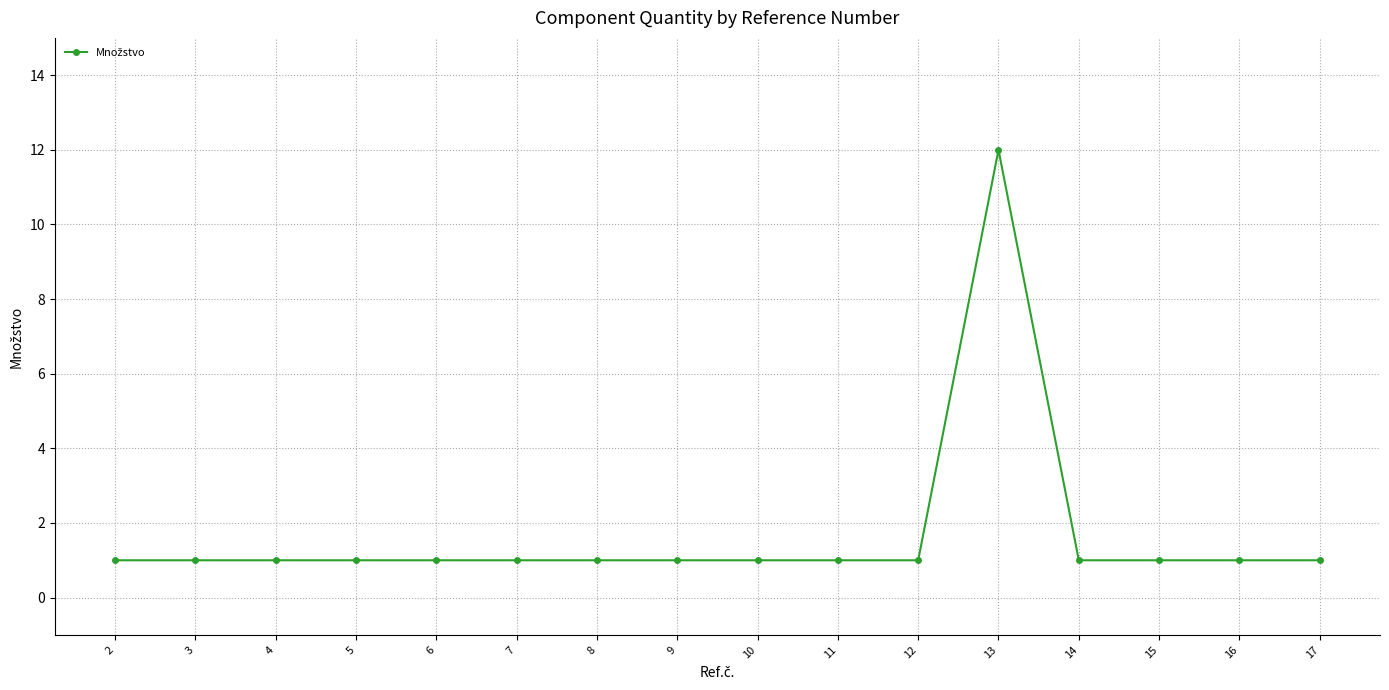

True or false: there are more than 0 points higher than both neighbors.

True